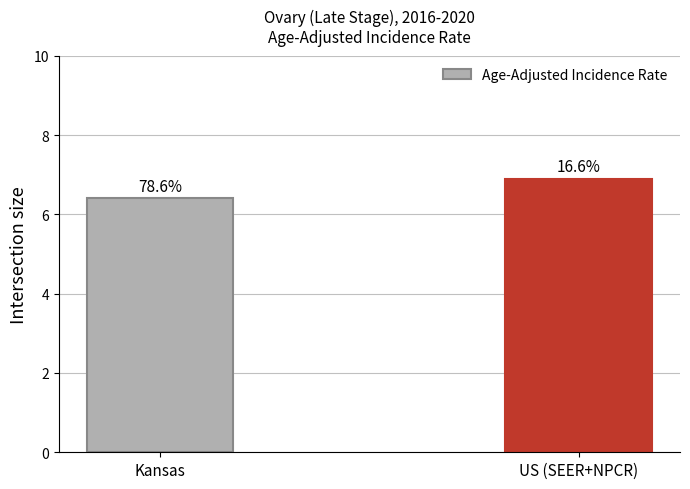

What position from the left is US (SEER+NPCR)?

2